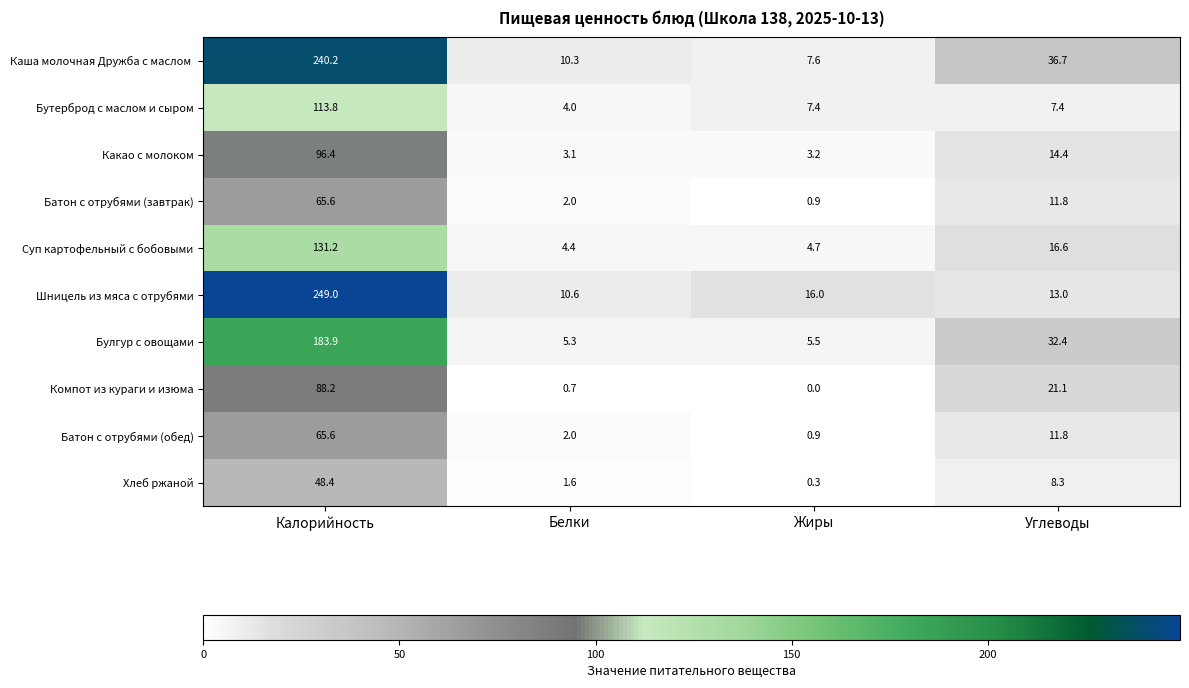

At which label is Шницель из мяса с отрубями closest to 129?

Жиры